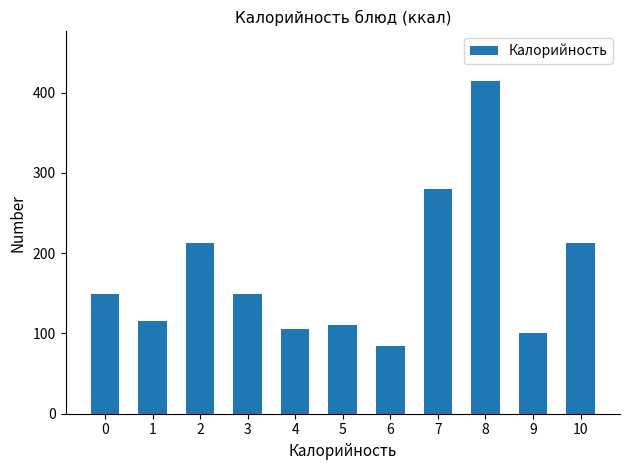

What is the approximate value at 0?

149.0